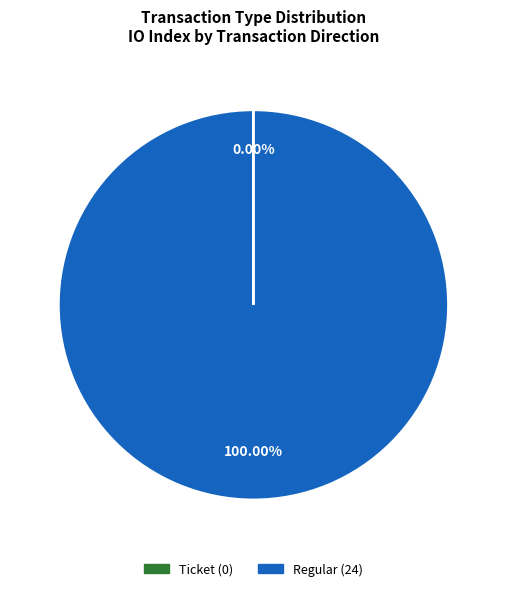

Is there any slice that represents more than half of the pie?

Yes